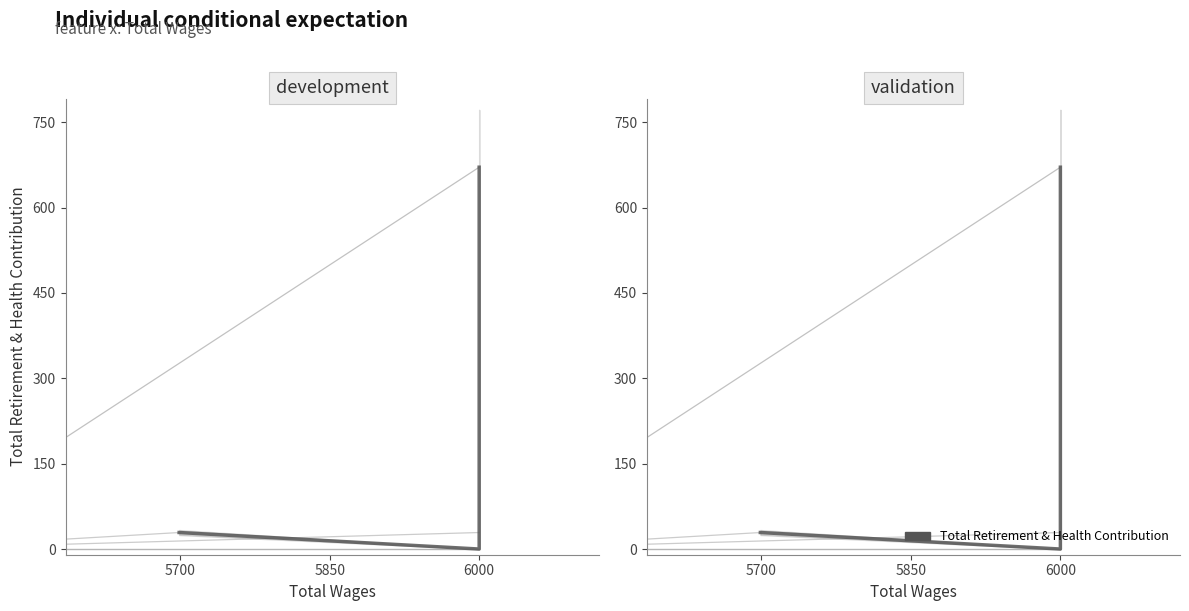

True or false: there are more than 2 points higher than both neighbors.

False